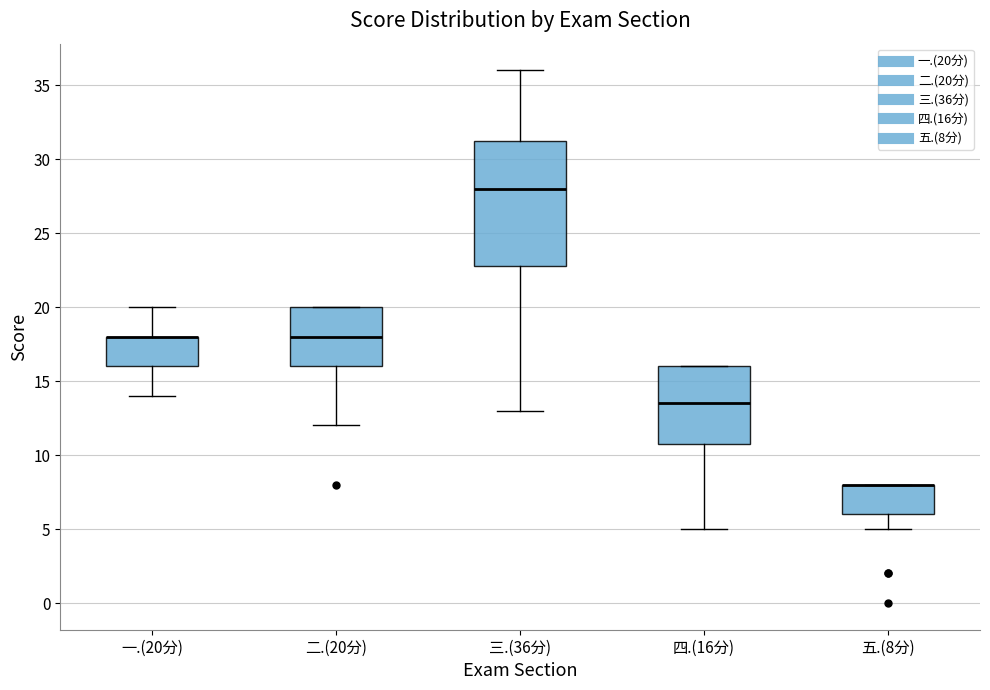

Reading left to right, transcribe this box plot: for each box, give where its median line is, the range the box spans, and where its two whiskers end, as read against the y-axis. The values are not printed on the chart, so give them approximately, as read against the axis.

一.(20分): median 18.0 (drawn on the box's upper edge), box 16.0 to 18.0, whiskers 14.0 to 20.0
二.(20分): median 18.0, box 16.0 to 20.0, whiskers 12.0 to 20.0
三.(36分): median 28.0, box 23.0 to 31.5, whiskers 13.0 to 36.0
四.(16分): median 13.5, box 11.0 to 16.0, whiskers 5.0 to 16.0
五.(8分): median 8.0 (drawn on the box's upper edge), box 6.0 to 8.0, whiskers 5.0 to 8.0